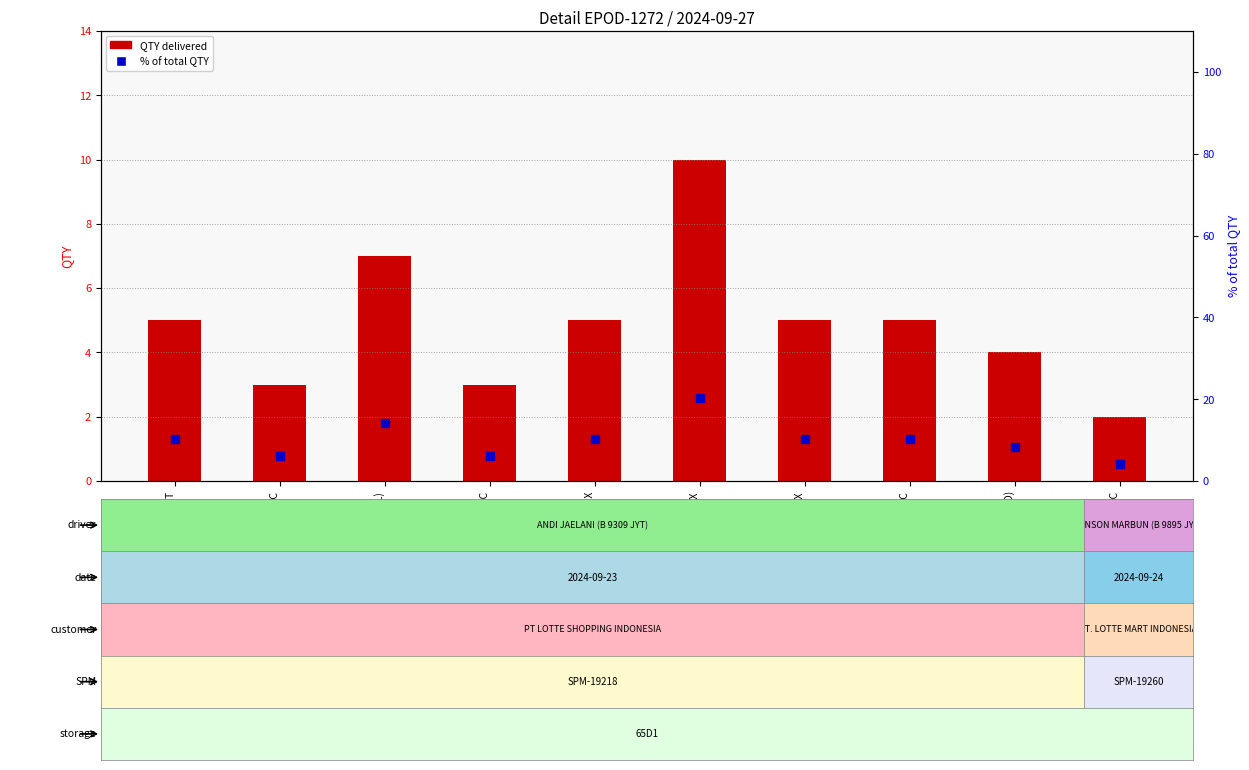

Which series reaches the minimum Y coordinate?

QTY delivered